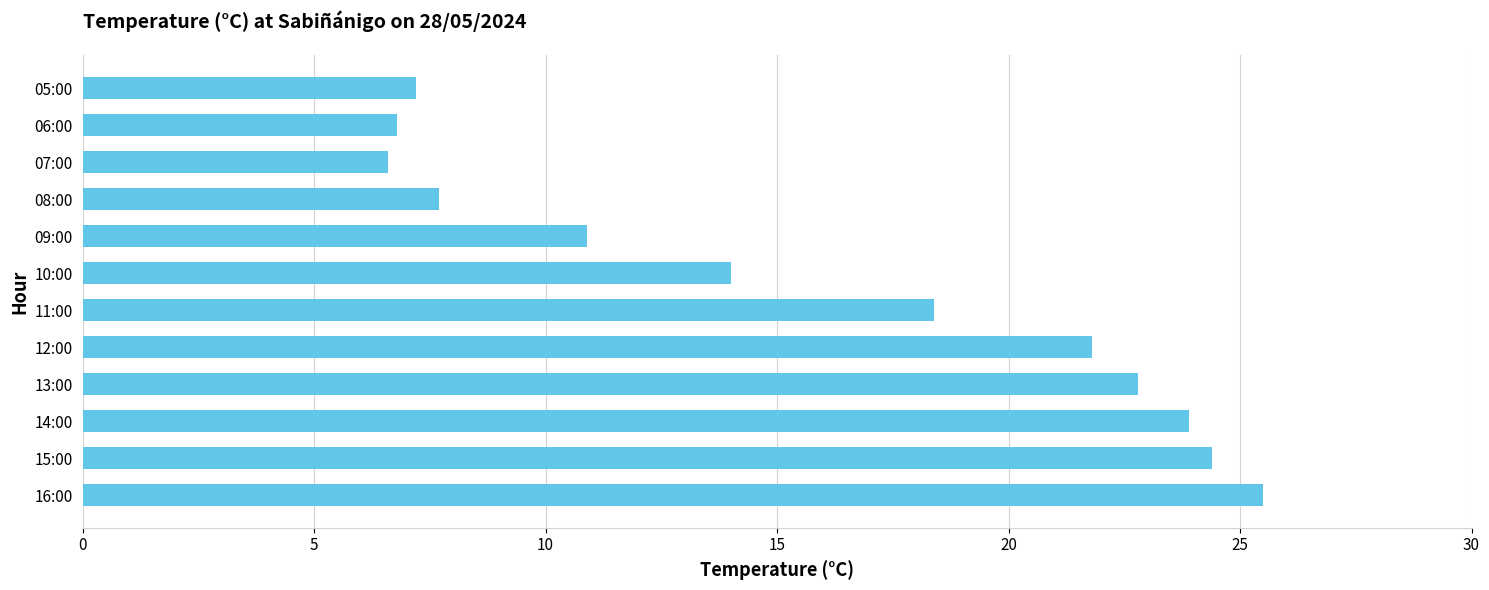

How many bars are there in total?

12